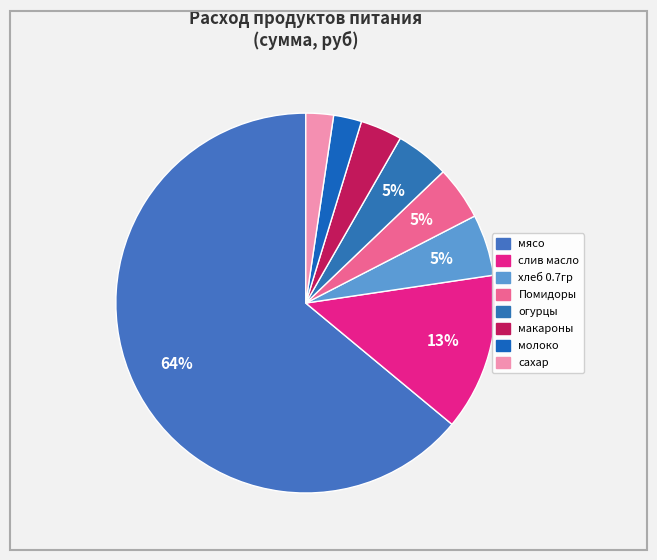

Count the number of slices in the pie.

8